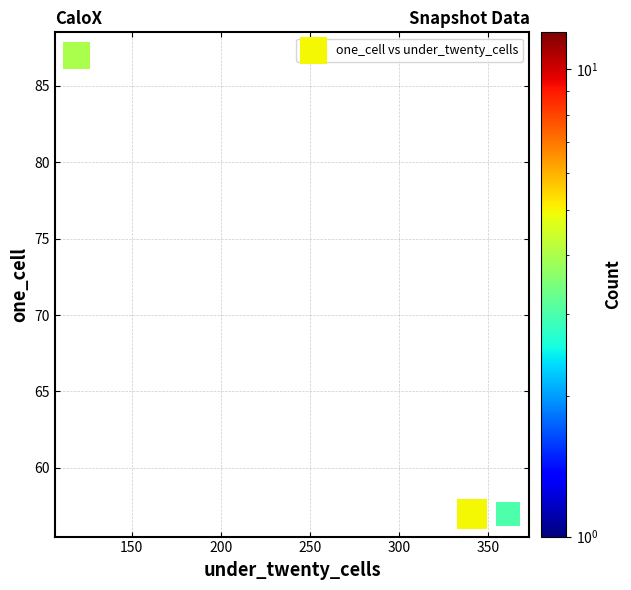

What is the average X value?

274